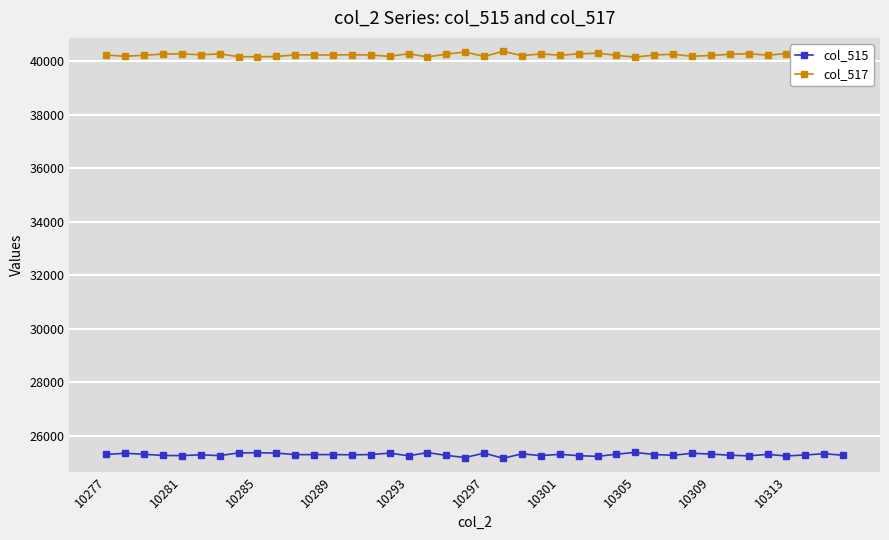

Rank the series by their average value, from lowest to highest.

col_515, col_517